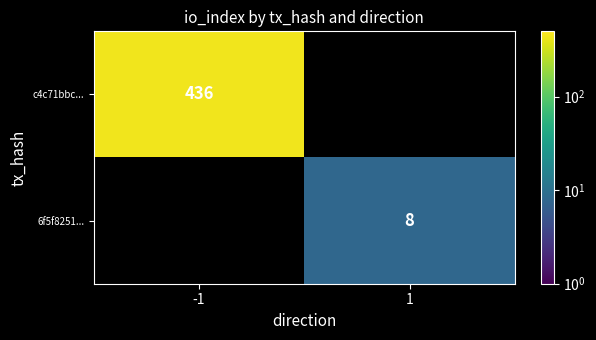

Is it true that c4c71bbc... equals 436 at -1?

True